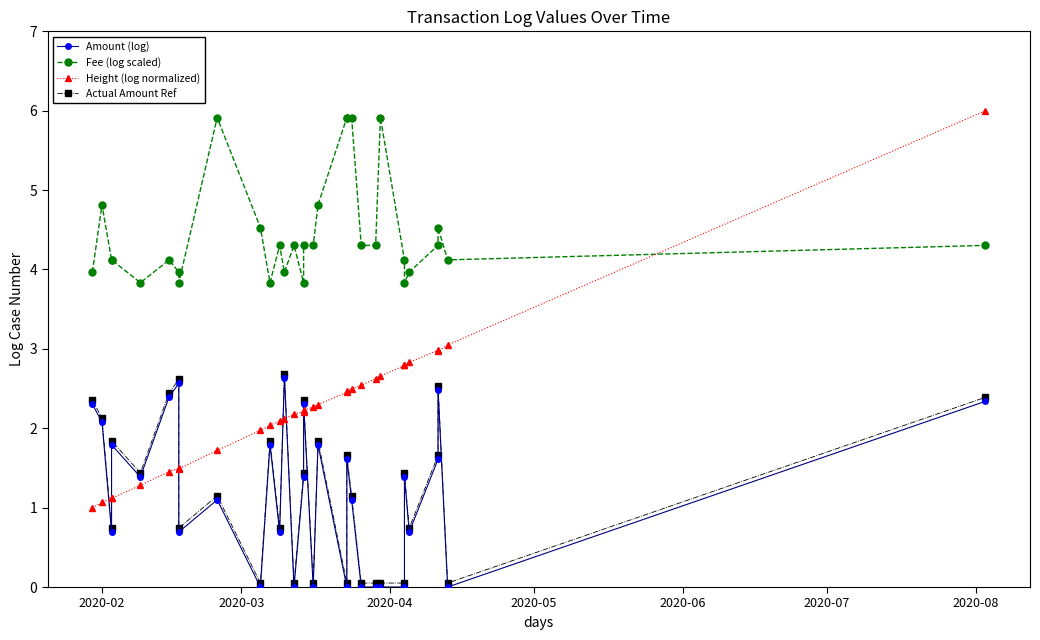

Which series has the widest spread of values?

Height (log normalized)